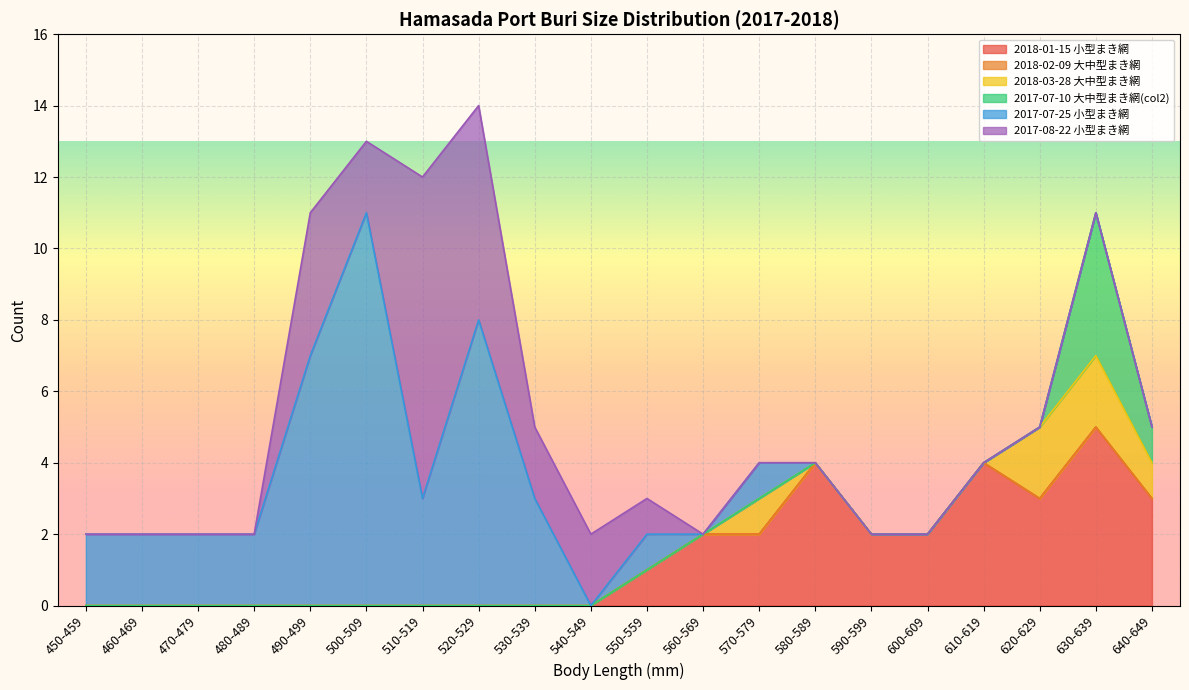

At which category is the sum across all series the highest?

520-529